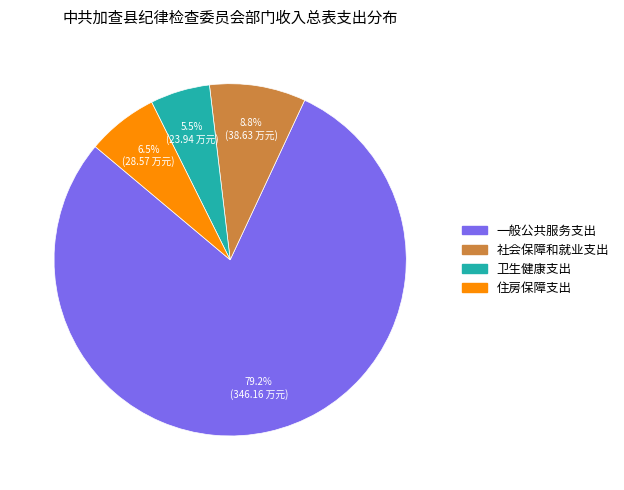

To the nearest percent, what is the combined percentage of 一般公共服务支出 and 住房保障支出?

86%